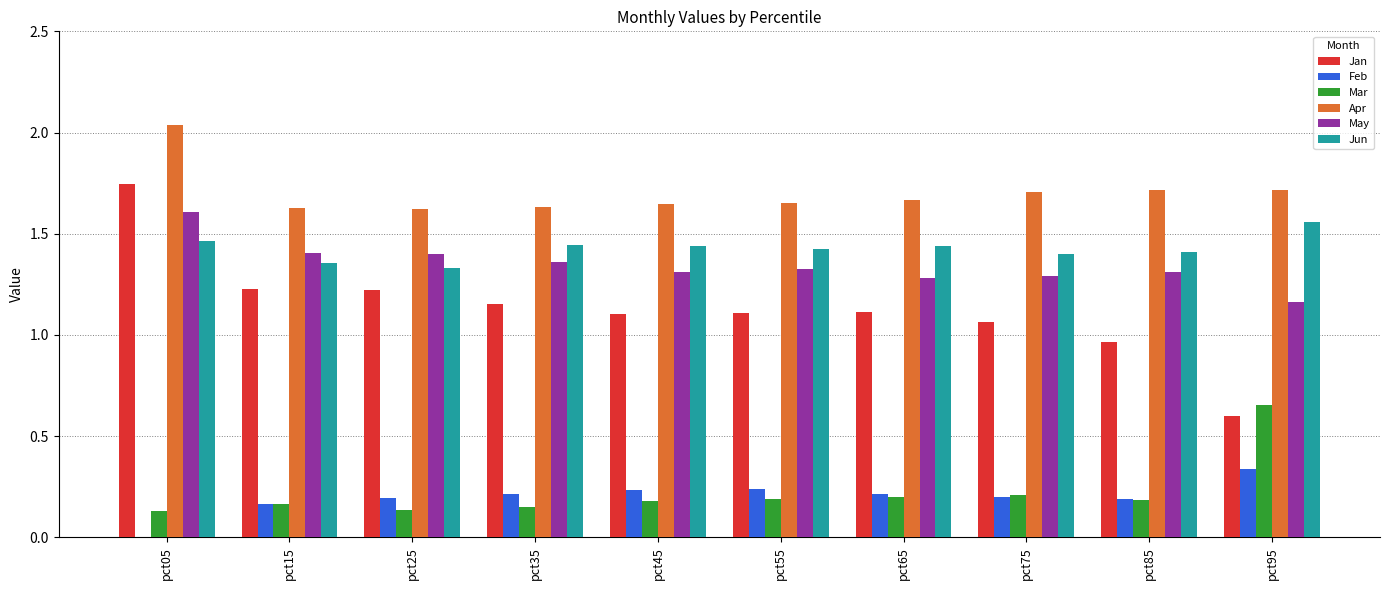

Is the value of Feb at pct05 greater than the value of Jun at pct55?

No